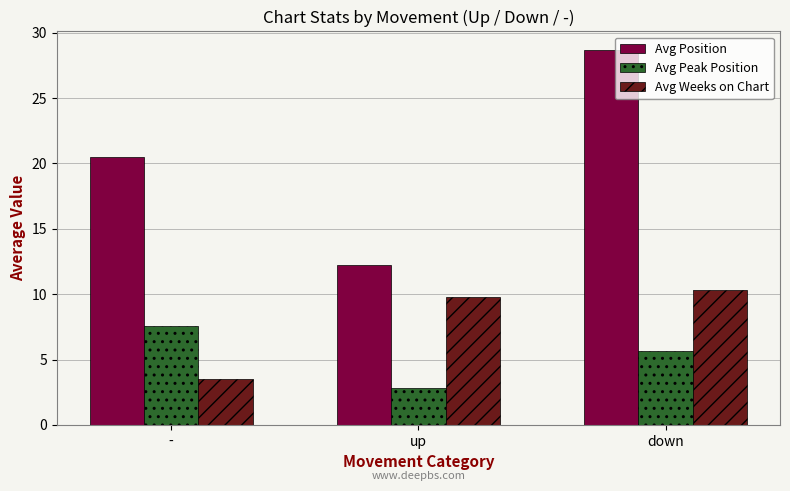

What is the approximate value of Avg Weeks on Chart at up?

9.8